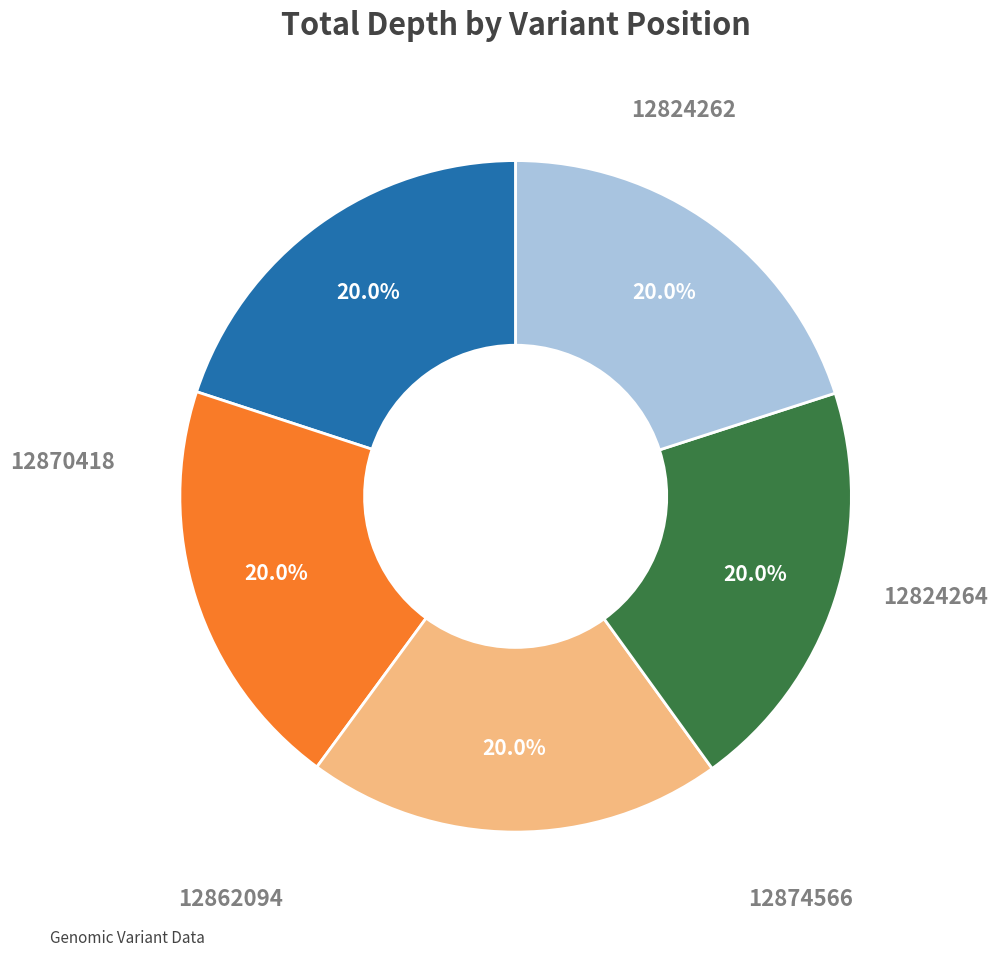

Is there any slice that represents more than half of the pie?

No